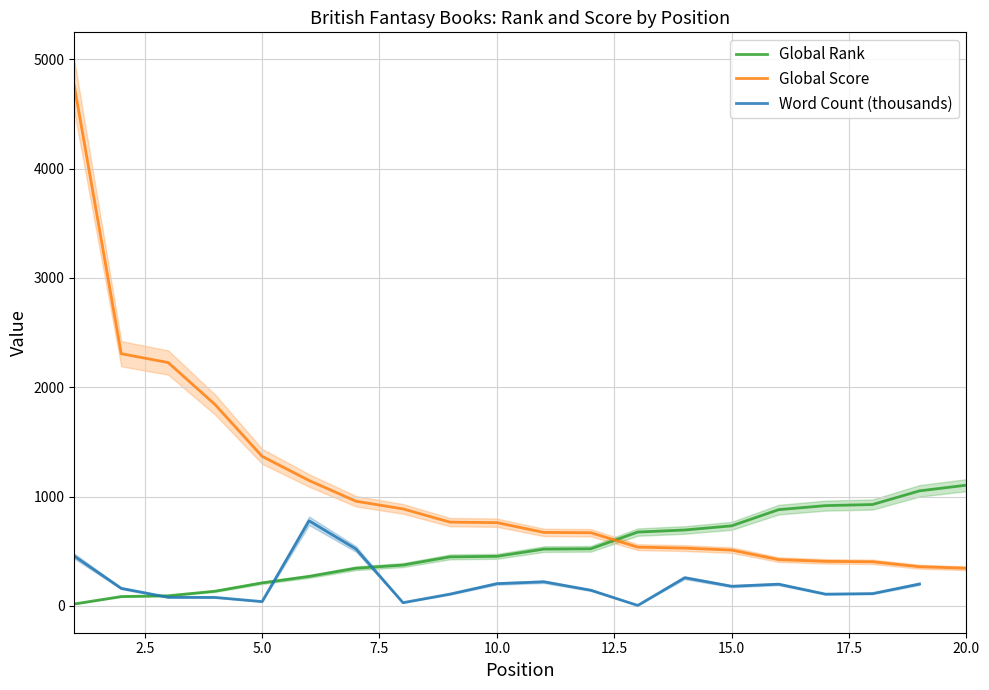

What is the highest value of the Global Score series?

4760